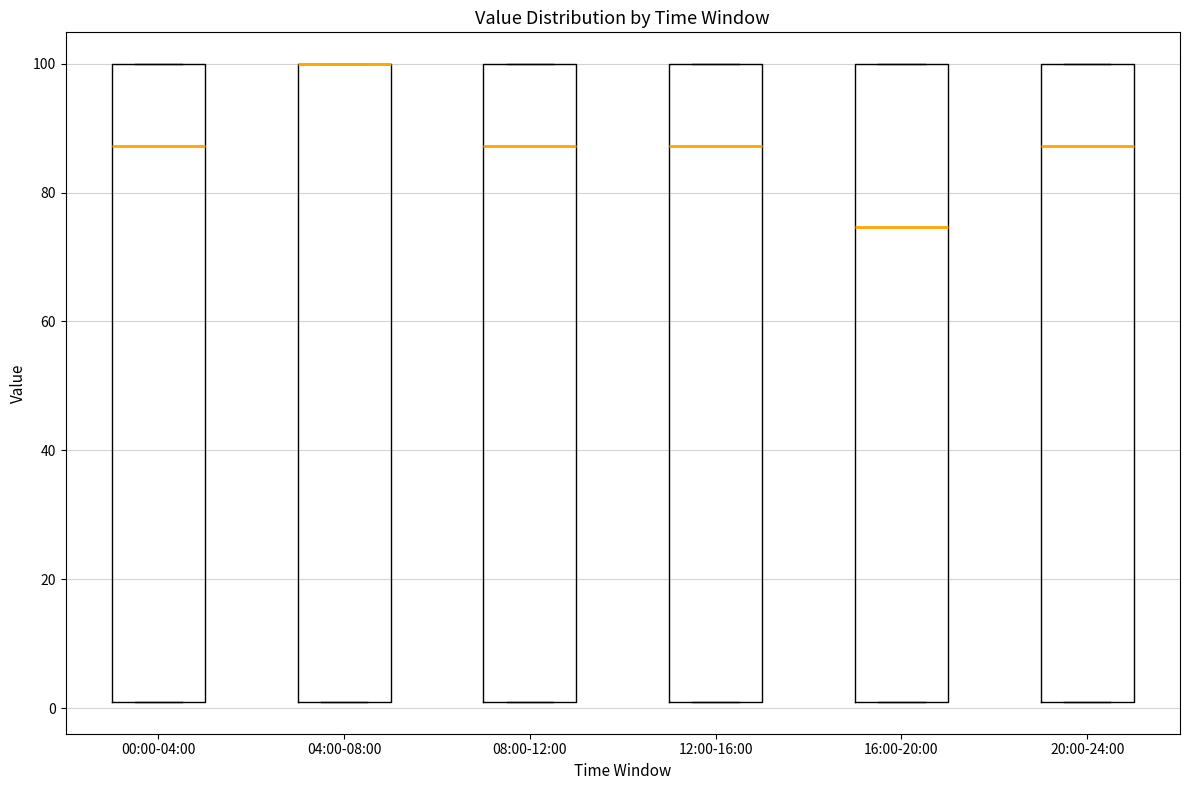

Reading left to right, transcribe this box plot: for each box, give where its median line is, the range the box spans, and where its two whiskers end, as read against the y-axis. The values are not printed on the chart, so give them approximately, as read against the axis.

00:00-04:00: median 88, box 2 to 100, whiskers 2 to 100
04:00-08:00: median 100 (drawn on the box's upper edge), box 2 to 100, whiskers 2 to 100
08:00-12:00: median 88, box 2 to 100, whiskers 2 to 100
12:00-16:00: median 88, box 2 to 100, whiskers 2 to 100
16:00-20:00: median 74, box 2 to 100, whiskers 2 to 100
20:00-24:00: median 88, box 2 to 100, whiskers 2 to 100